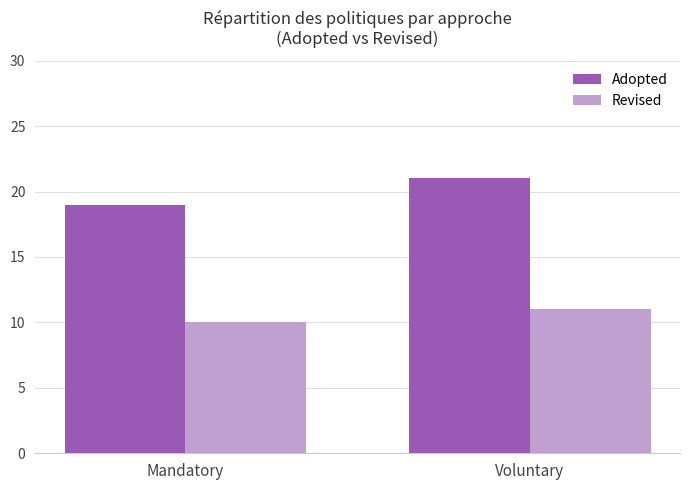

Is the value of Revised at Mandatory greater than the value of Adopted at Voluntary?

No